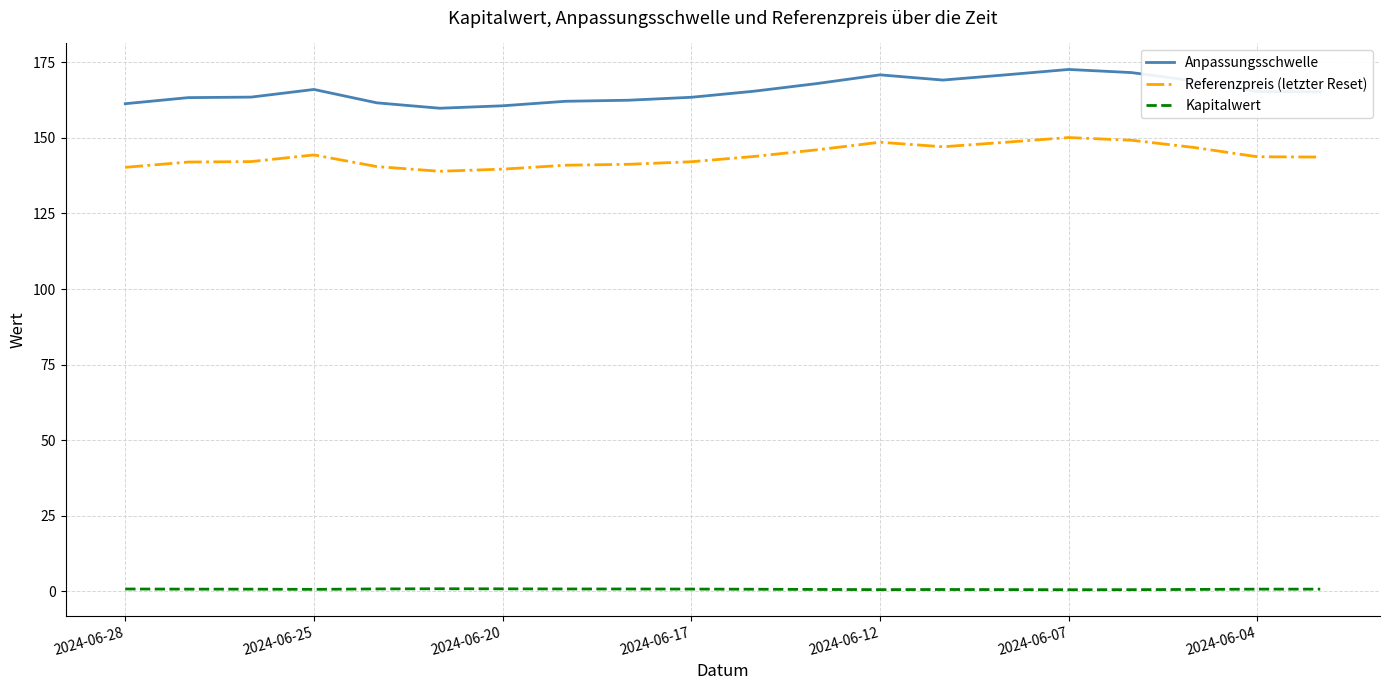

At how many categories does at least one series exceed 25?

20